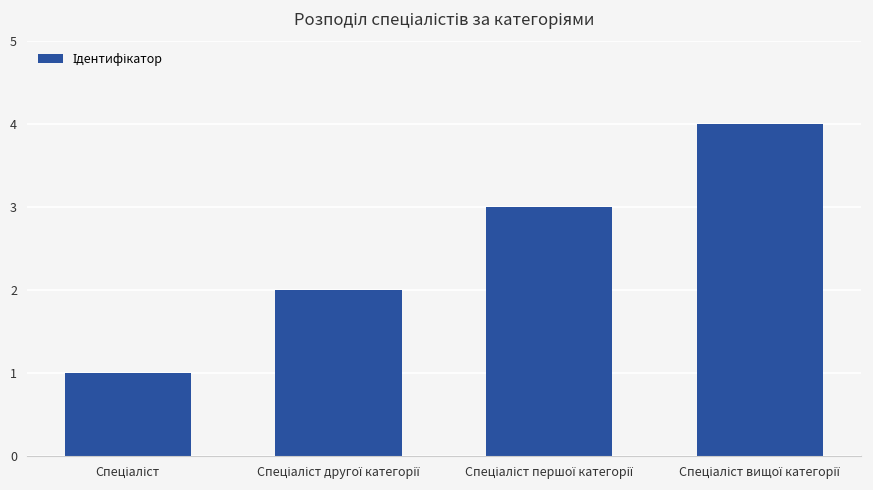

Count the number of categories in the chart.

4